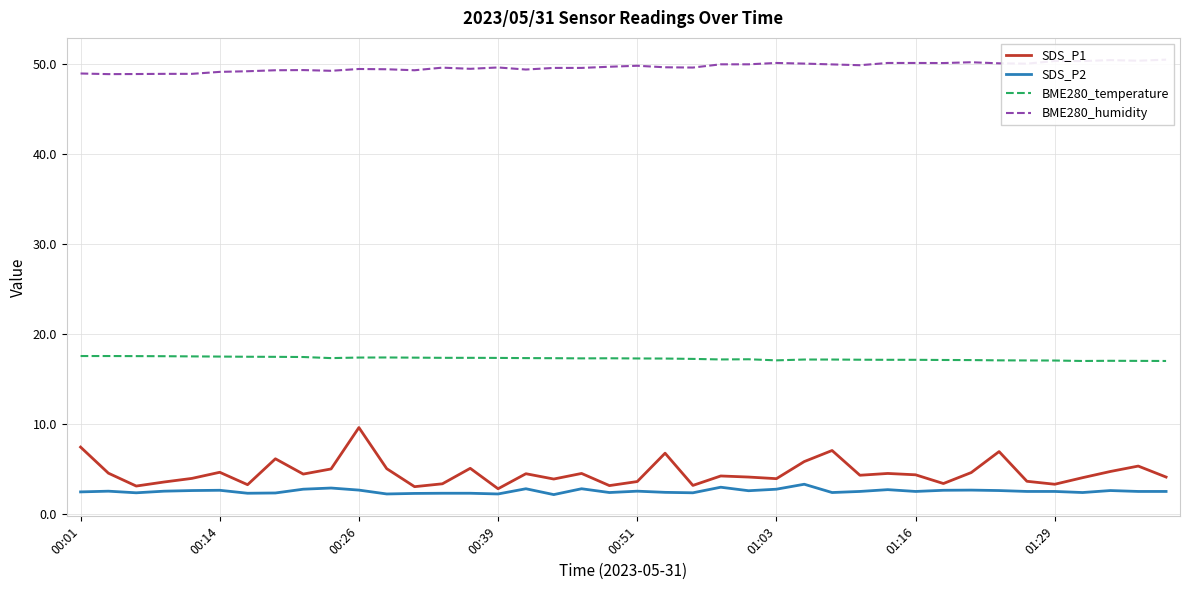

Does the chart display data point markers on the line(s)?

No